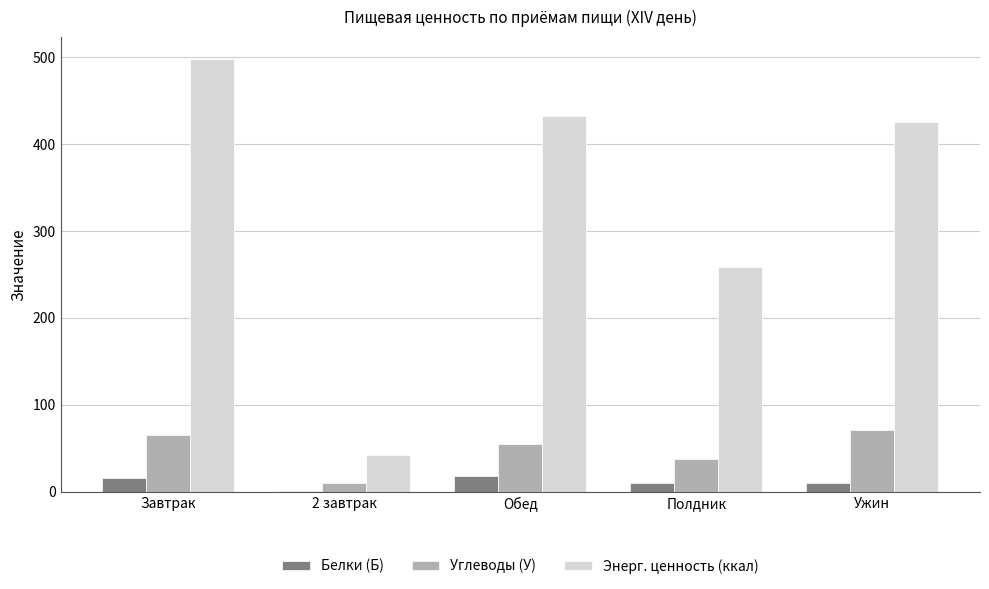

Between 2 завтрак and Обед, which series saw the biggest shift?

Энерг. ценность (ккал)